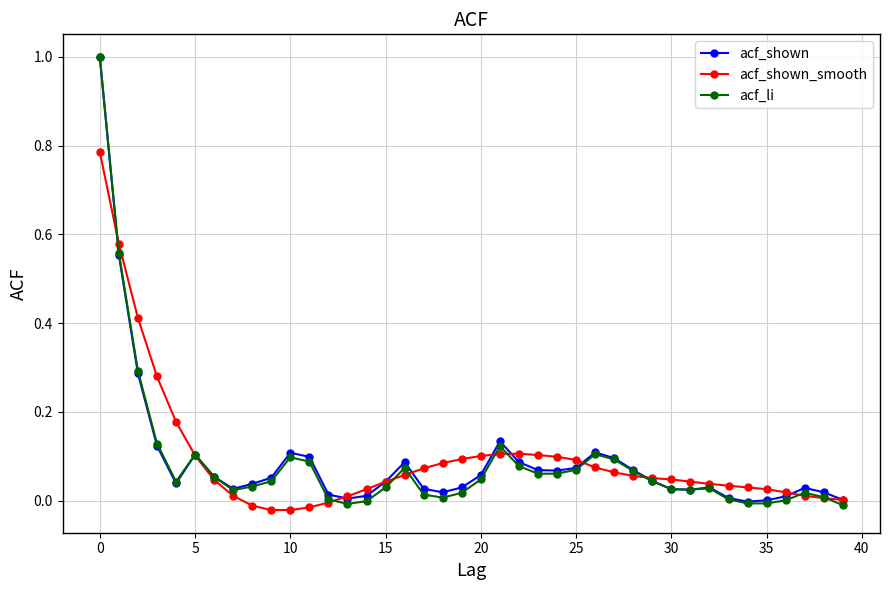

Count the number of categories in the chart.

40